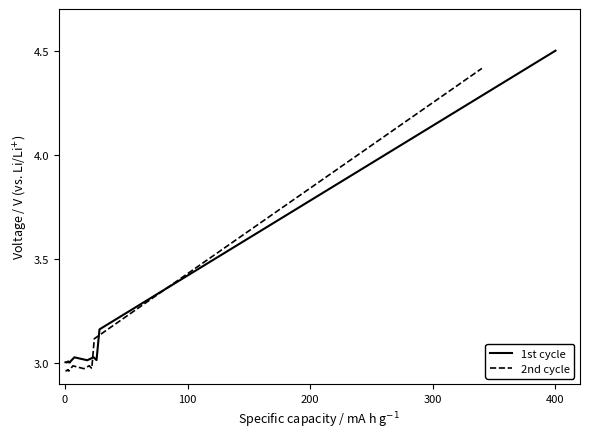

Rank the series at 100 from highest to lowest value.

1st cycle, 2nd cycle